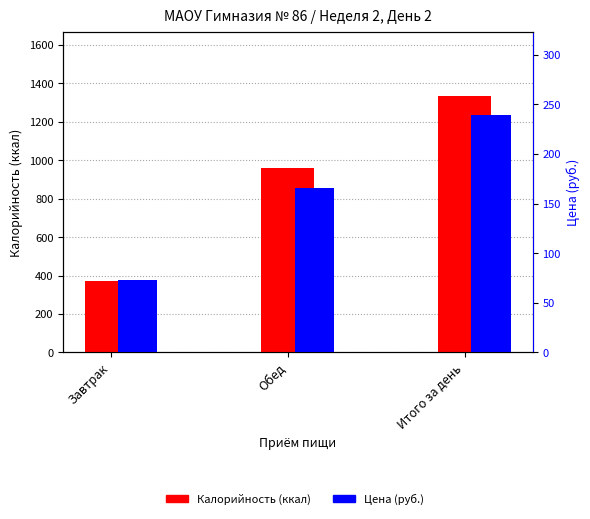

Reading left to right, what are all the values shown in this chart?

Калорийность (ккал): 373.3	962.4	1335.7
Цена (руб.): 73.4	166.1	239.5